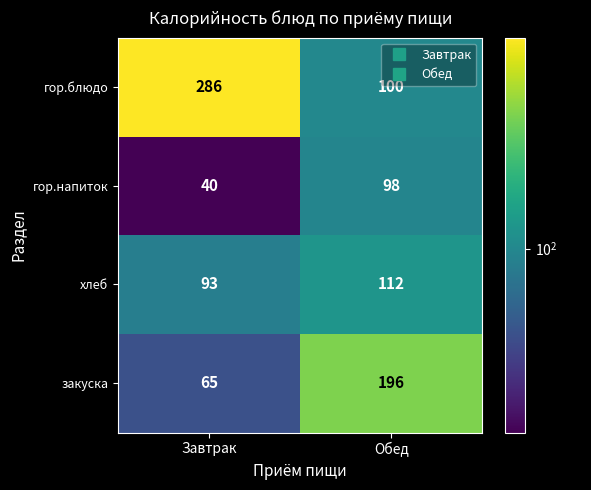

At which category is the sum across all series the highest?

Обед